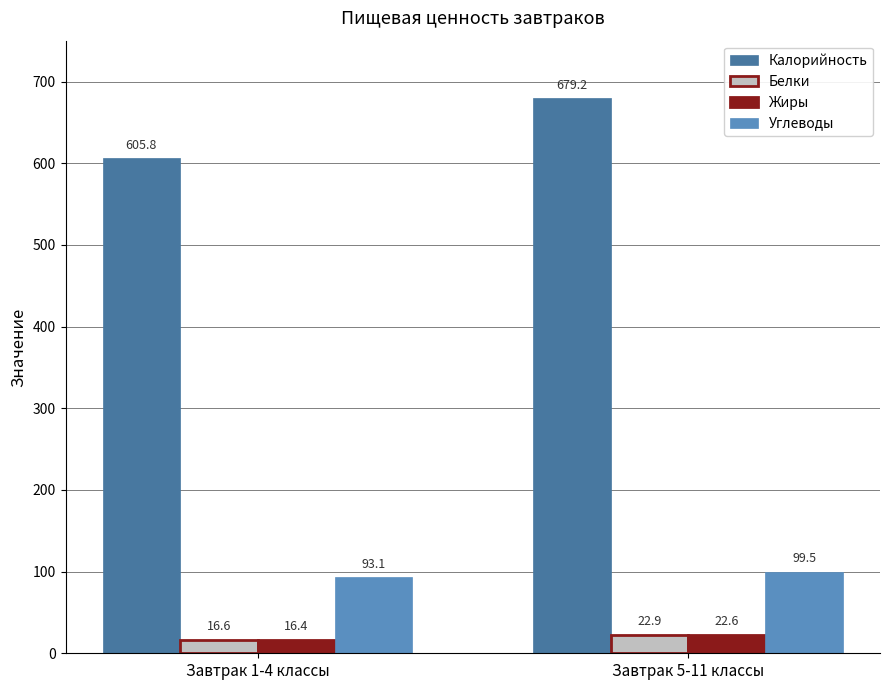

List the labels in order of Калорийность value, largest first.

Завтрак 5-11 классы, Завтрак 1-4 классы